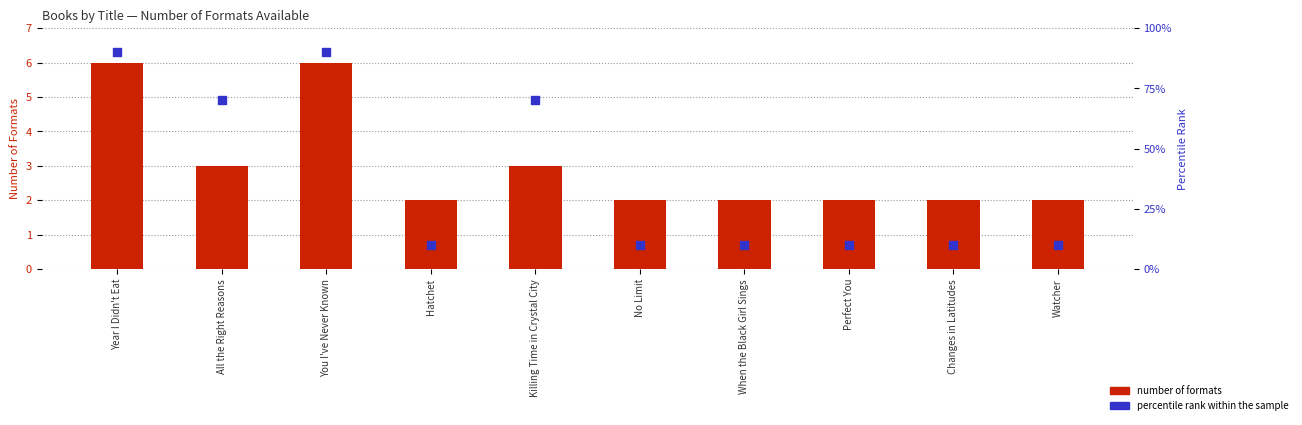

At how many categories does at least one series exceed 25?

4